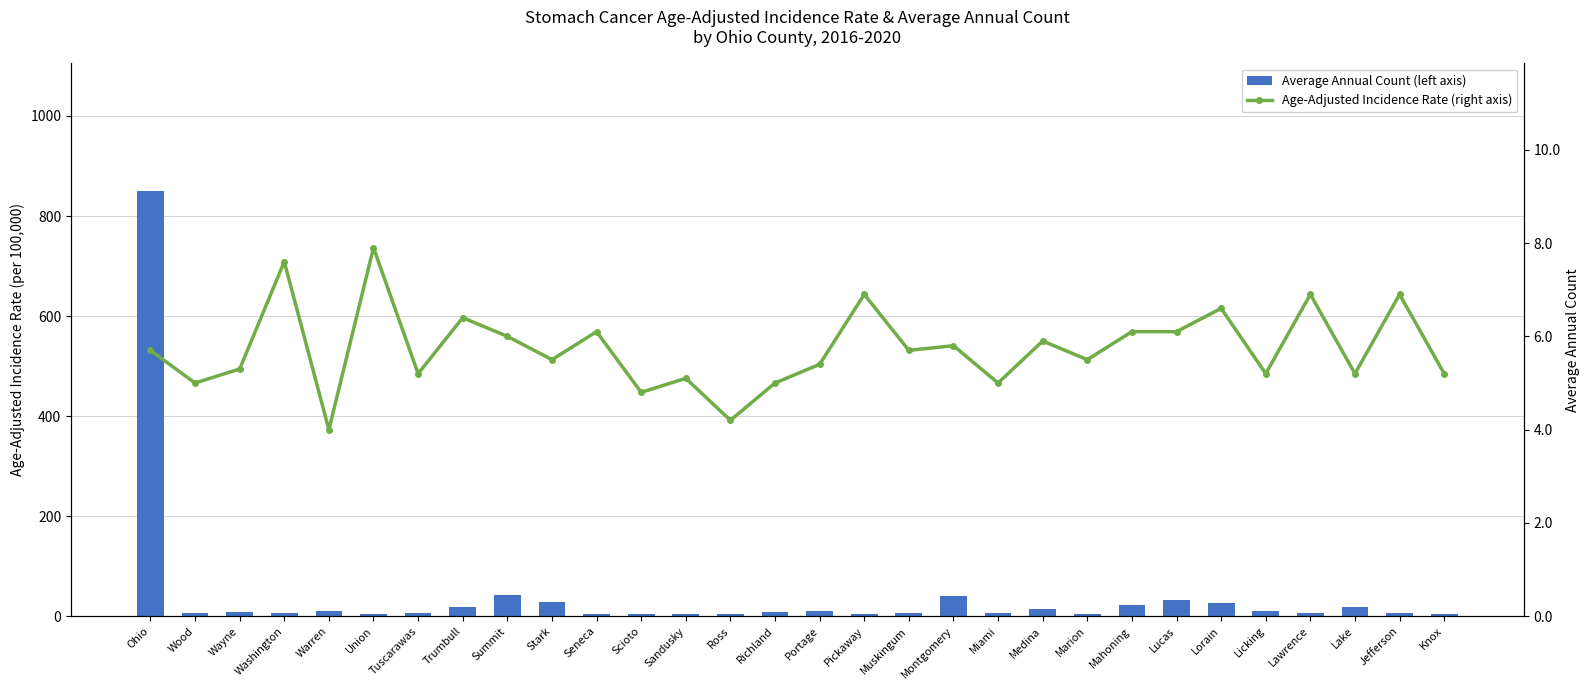

What is the average value of the Age-Adjusted Incidence Rate series?

5.7